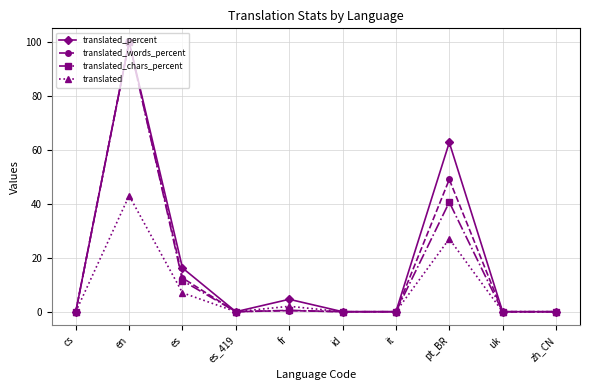

Count the number of data series in this chart.

4